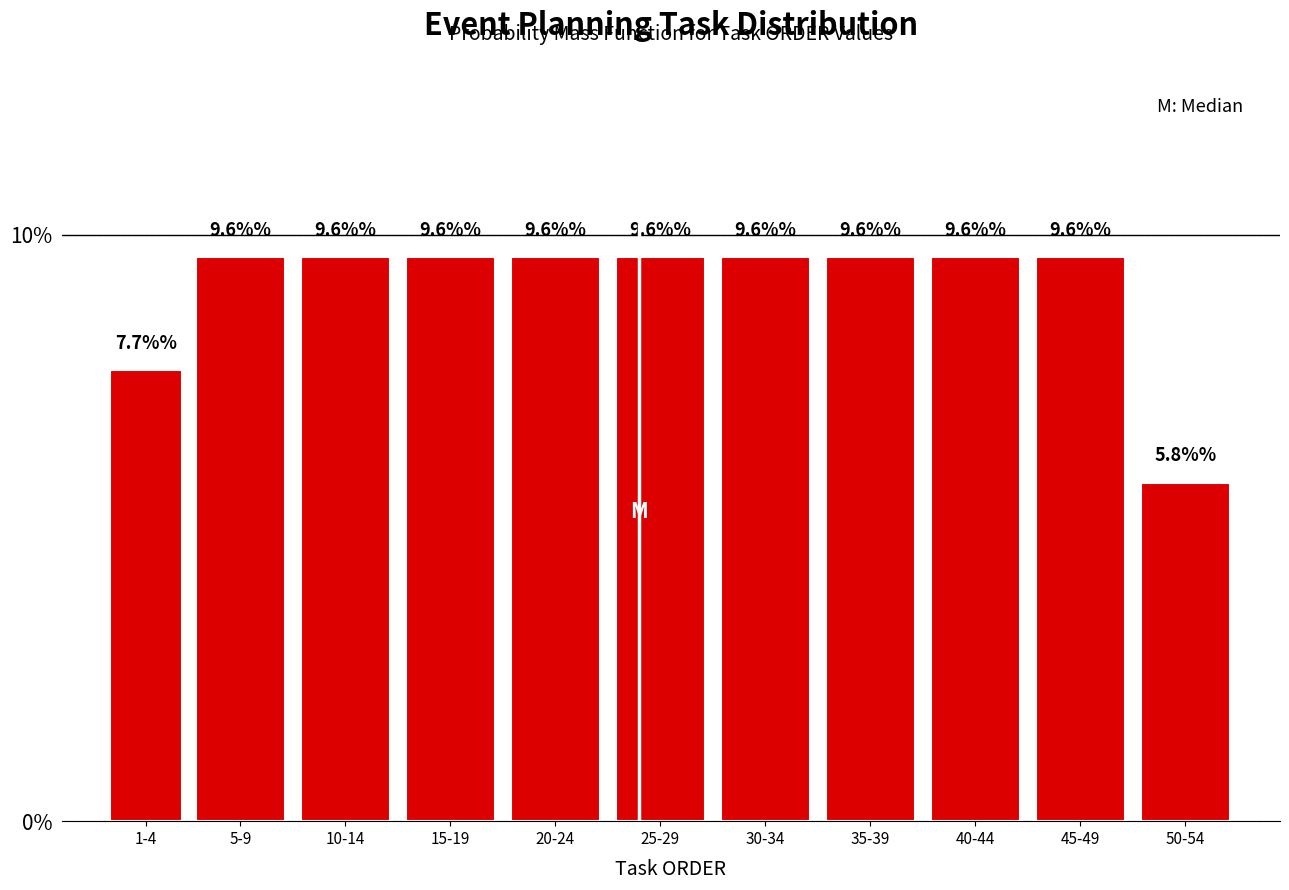

Reading left to right, extract all data points from this chart.

1-4=7.7	5-9=9.6	10-14=9.6	15-19=9.6	20-24=9.6	25-29=9.6	30-34=9.6	35-39=9.6	40-44=9.6	45-49=9.6	50-54=5.8